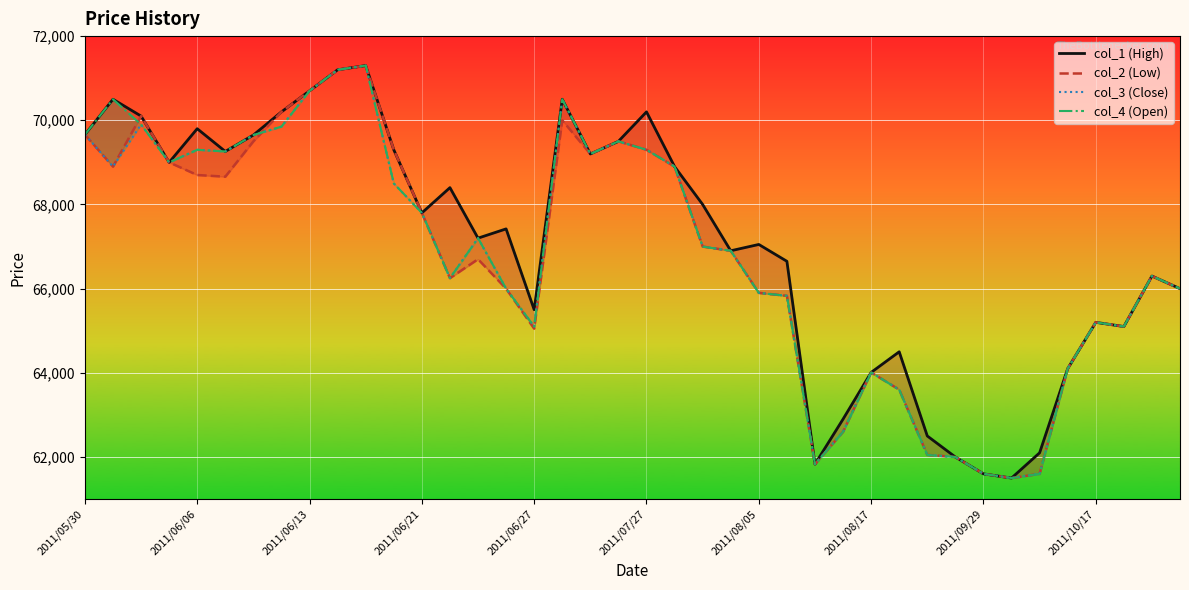

In col_4 (Open), how many points are higher than both neighbors (excluding endpoints)?

9